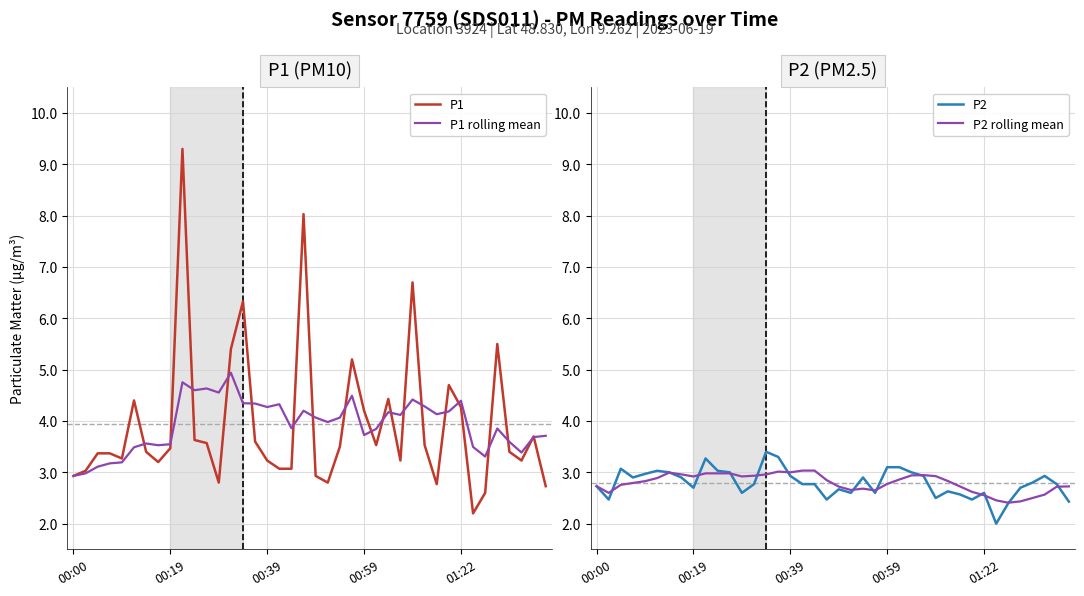

Which series changed the most between 19 and 29?

P1